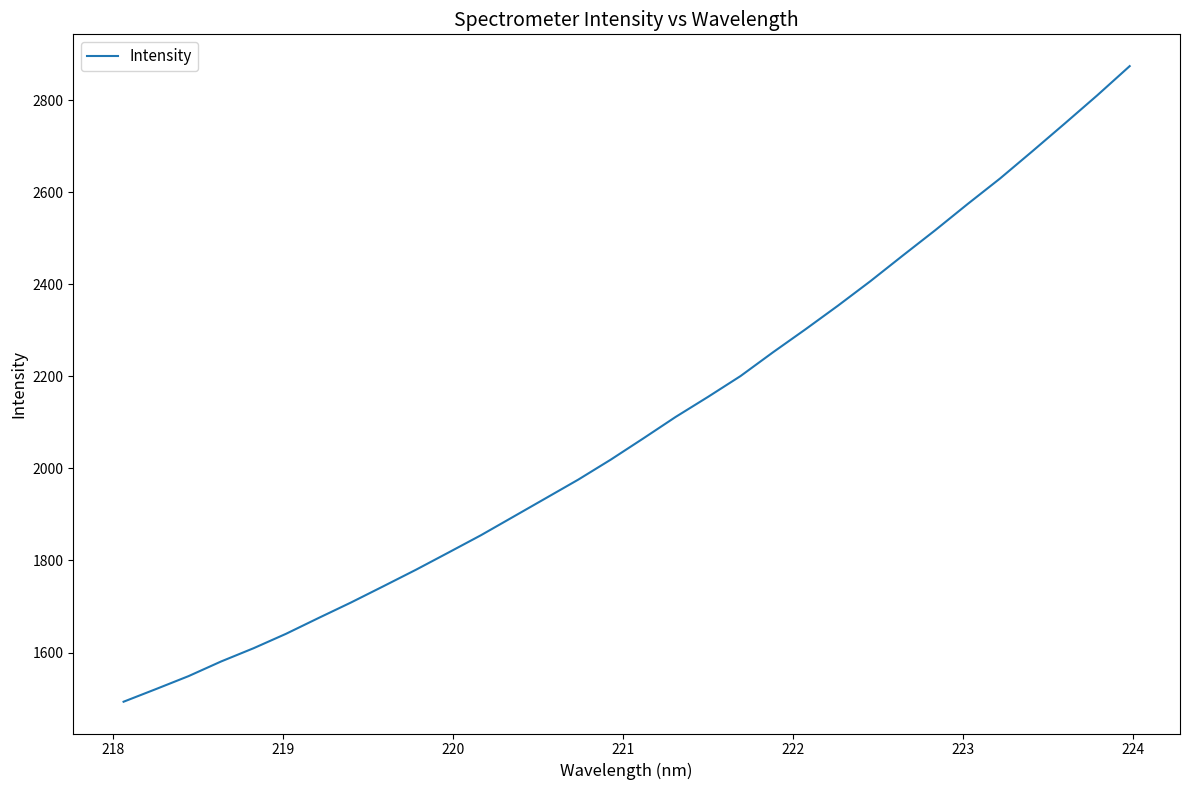

What is the greatest value displayed?

2873.9